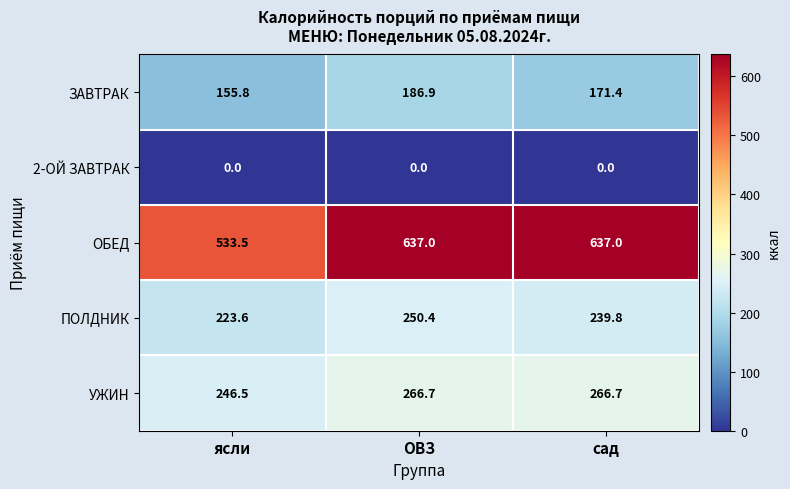

At сад, list the series in order from largest to smallest.

ОБЕД, УЖИН, ПОЛДНИК, ЗАВТРАК, 2-ОЙ ЗАВТРАК